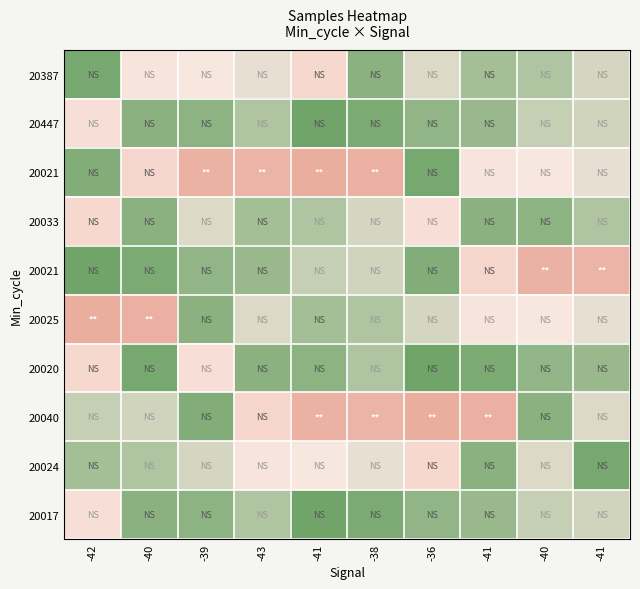

Count the number of categories in the chart.

10